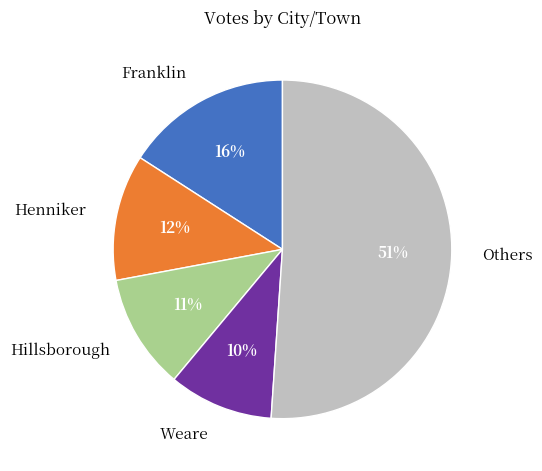

How many segments does this pie chart have?

5